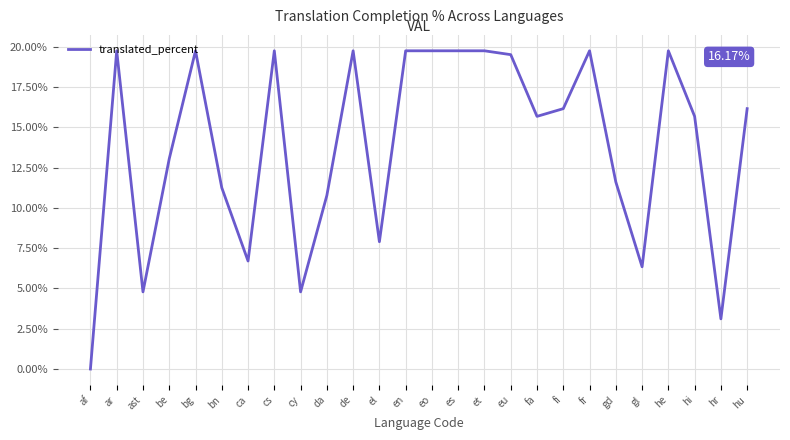

What is the change in value from de to hr?

-16.6